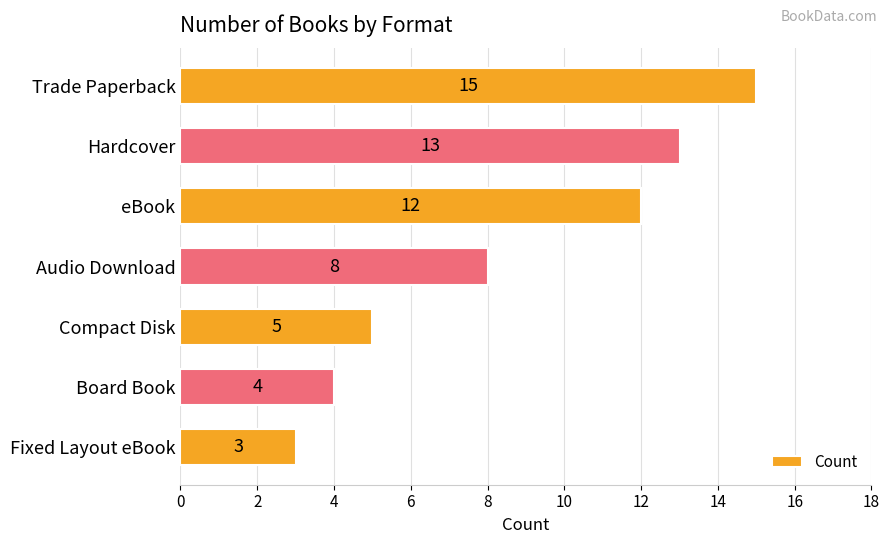

At which category does the chart reach its minimum across all series?

Fixed Layout eBook